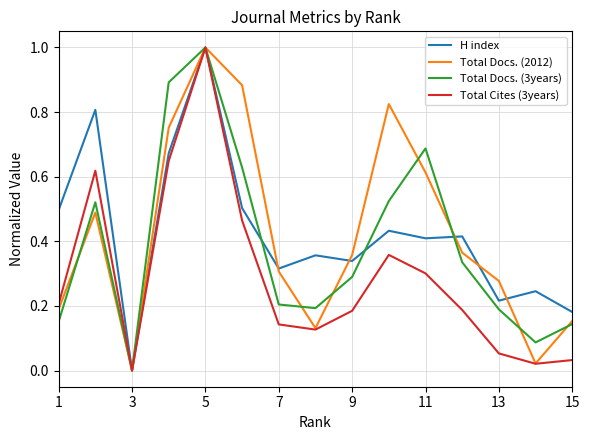

What is the greatest value displayed?

1.0